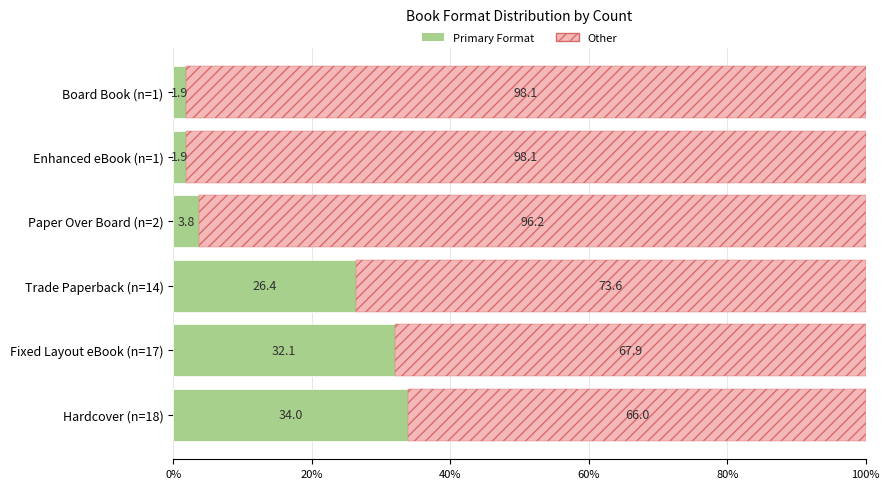

What is the total value across all series at Fixed Layout eBook (n=17)?

100.0